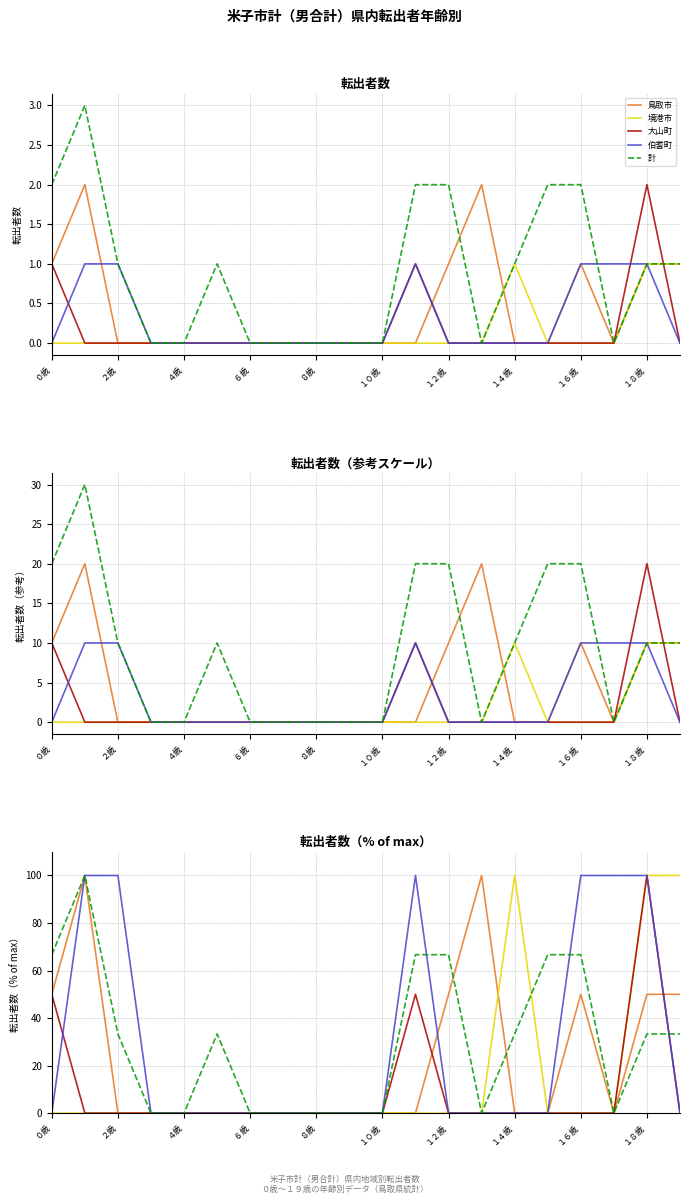

What position from the left is ２歳?

2